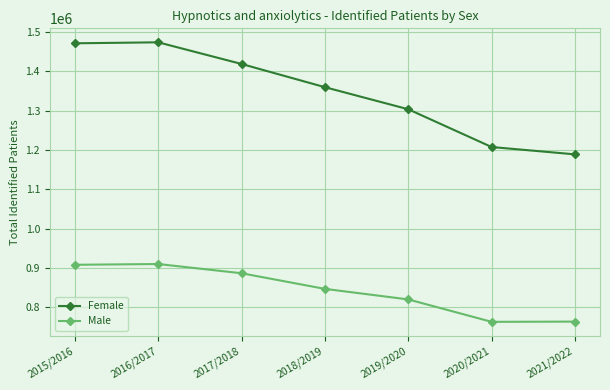

At how many categories does at least one series exceed 1440123?

2